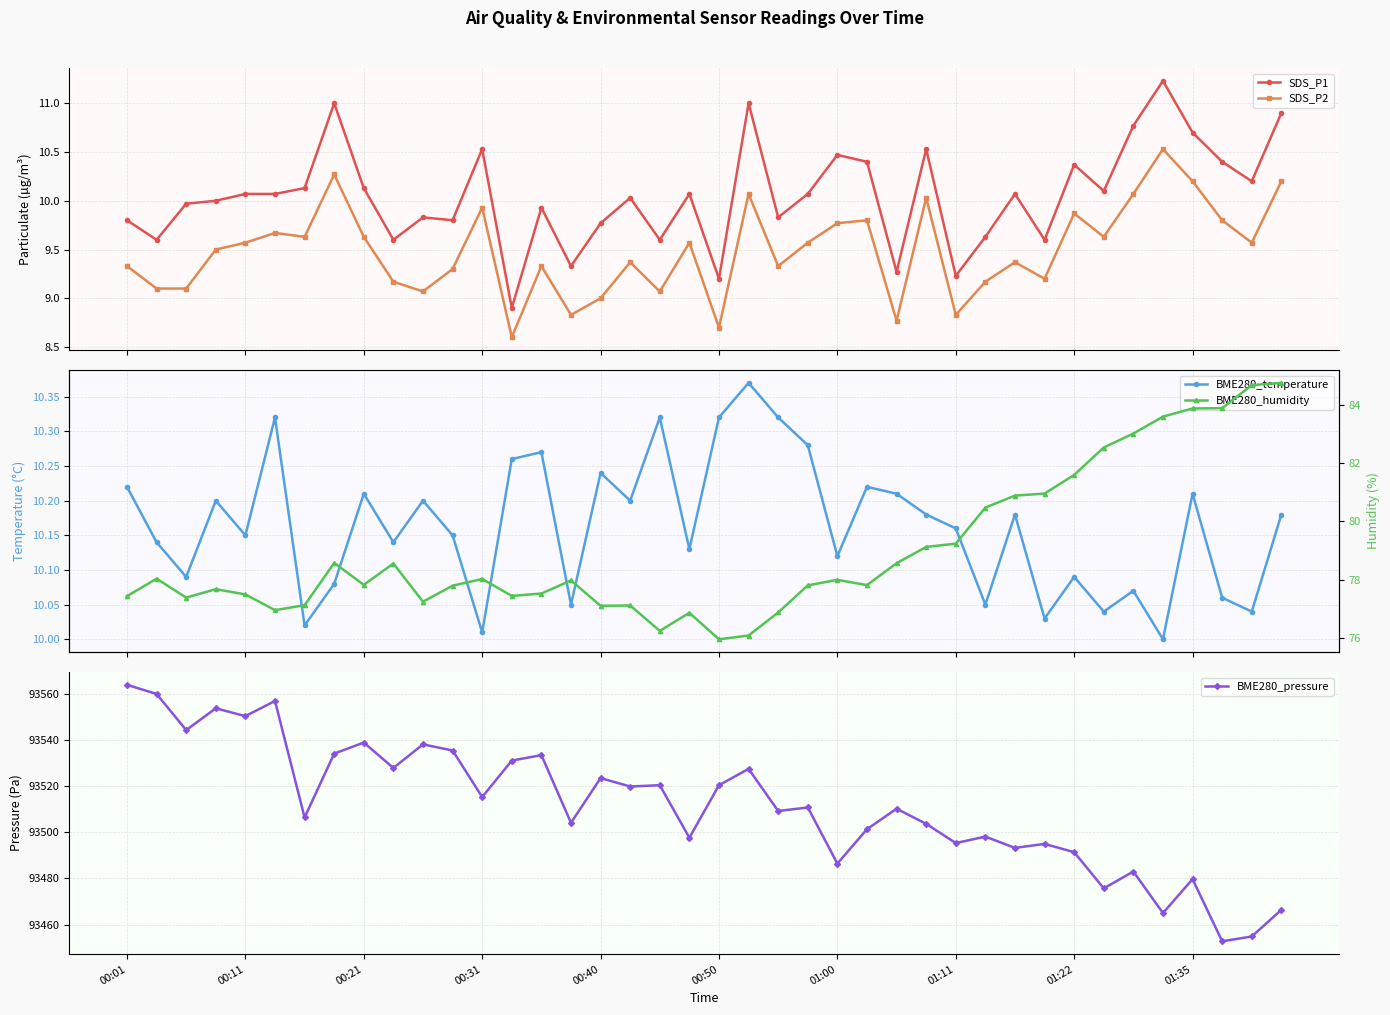

At which category is the sum across all series the highest?

00:01